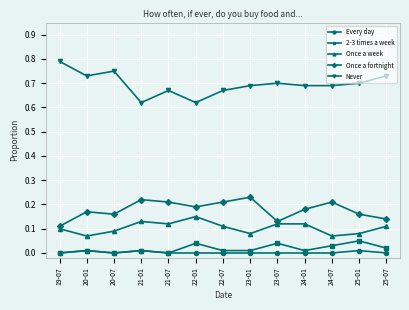

How many distinct data groups are displayed?

5